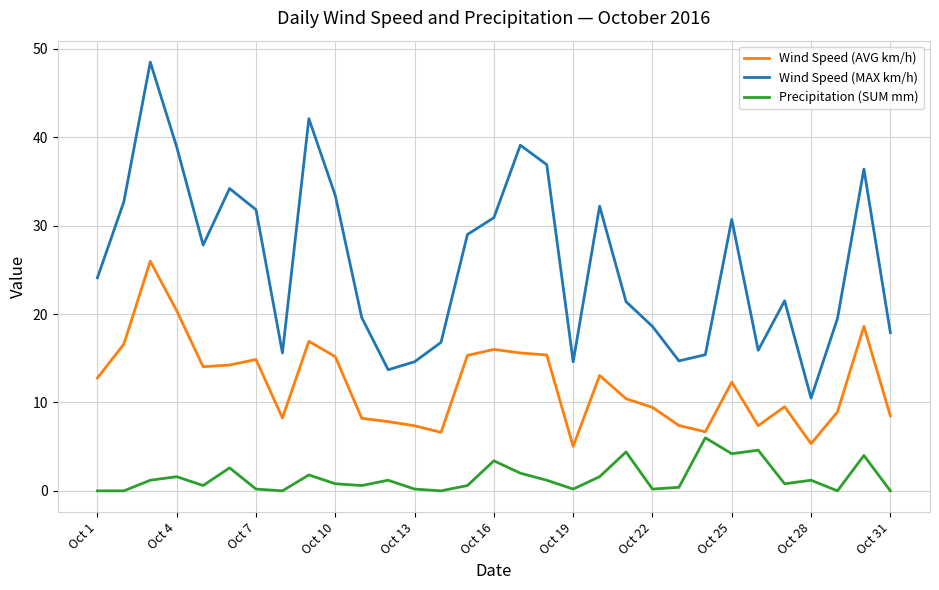

Rank the series by their average value, from lowest to highest.

Precipitation (SUM mm), Wind Speed (AVG km/h), Wind Speed (MAX km/h)